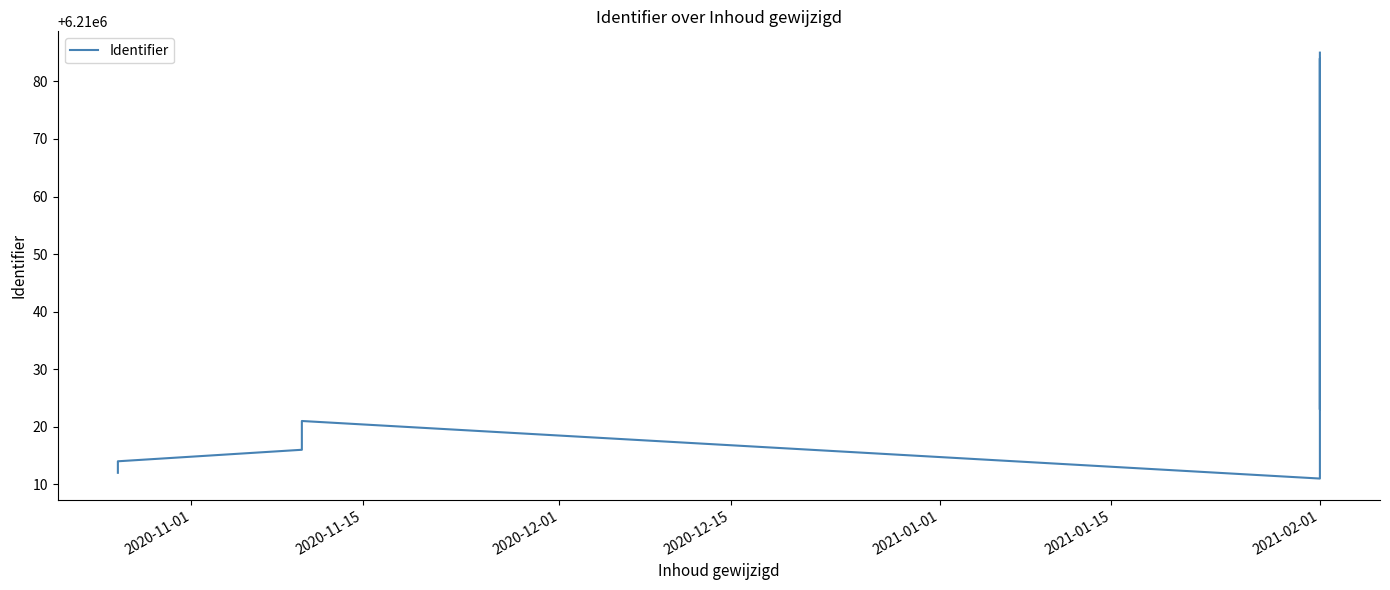

True or false: the data shows 6210018 at 2020-12-15.

True